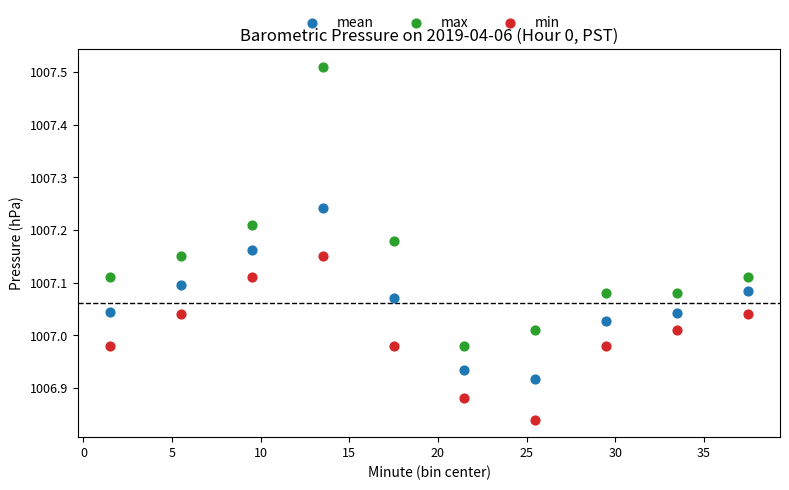

Which series contains the lowest Y value?

min